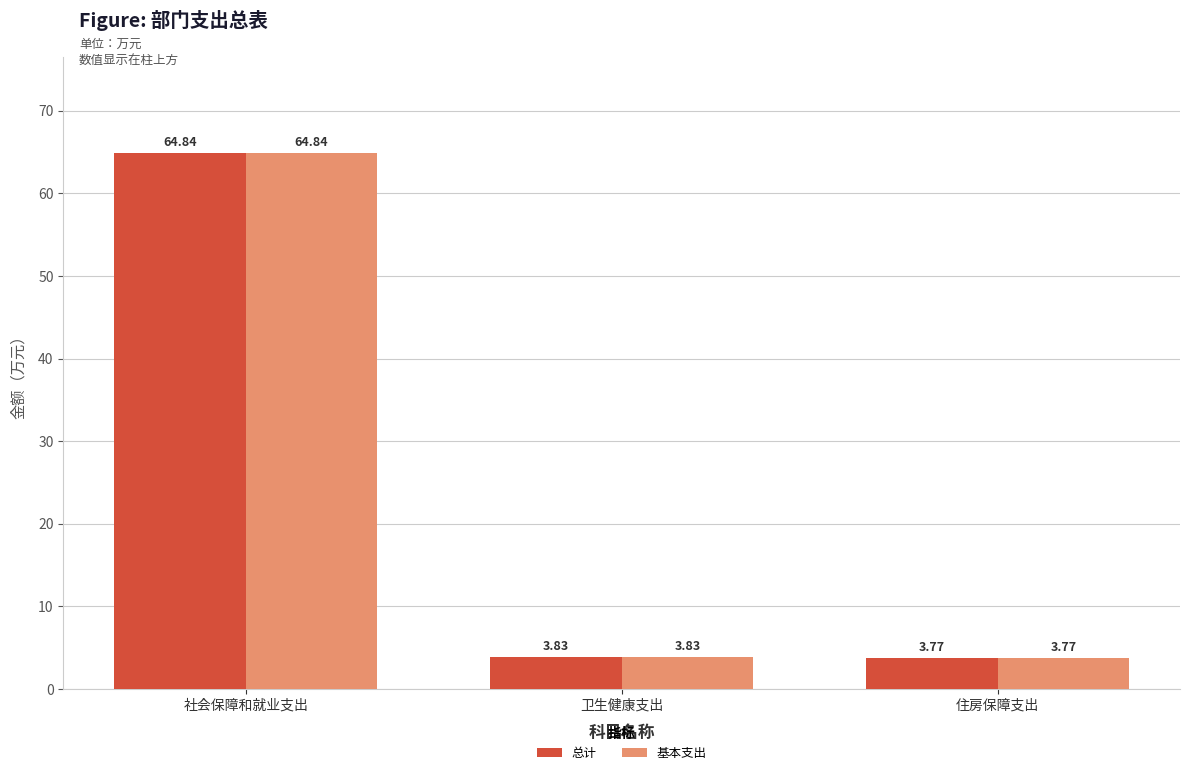

Rank the categories by 总计 value from highest to lowest.

社会保障和就业支出, 卫生健康支出, 住房保障支出